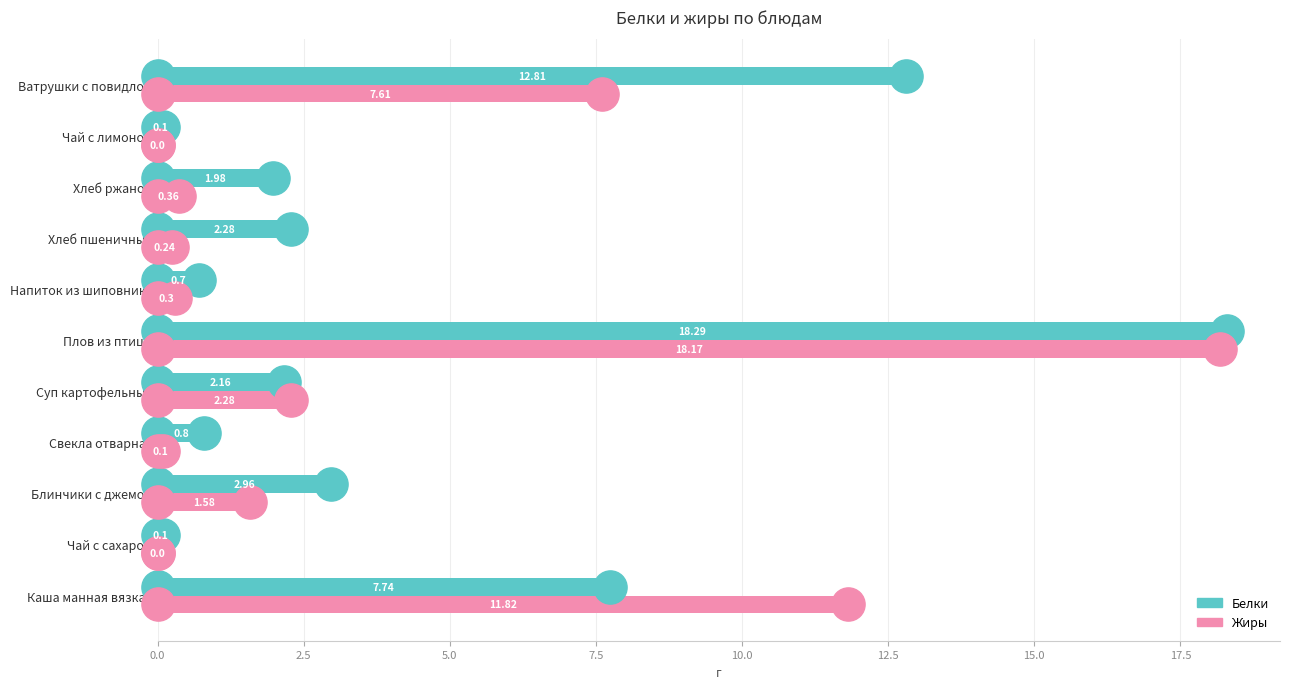

Is the value of Белки at Свекла отварная greater than the value of Жиры at Ватрушки с повидлом?

No